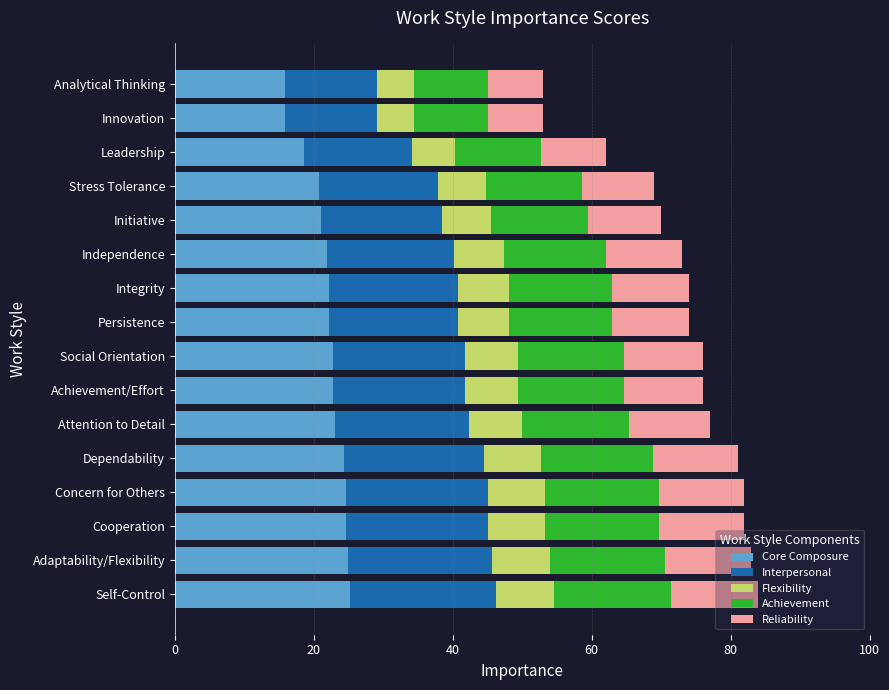

The Core Composure series shows 23.1 at Attention to Detail. True or false?

True